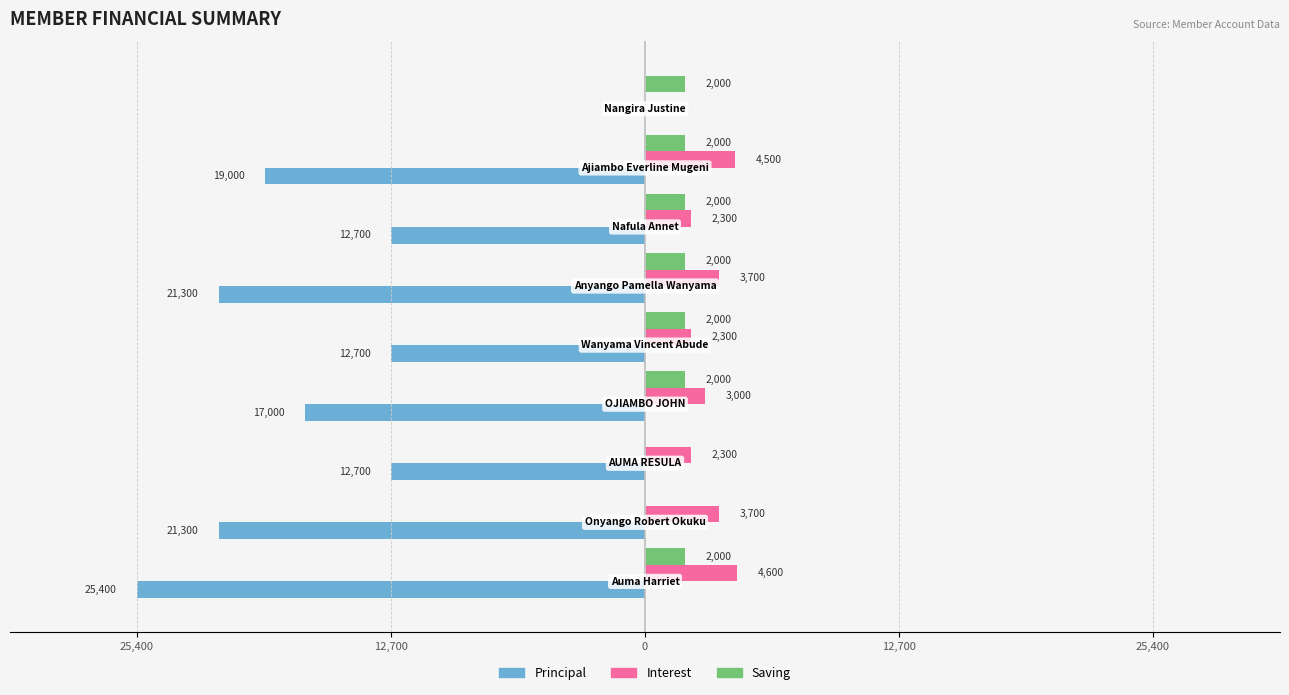

Count the Interest values in the range 2300 to 3700.

6